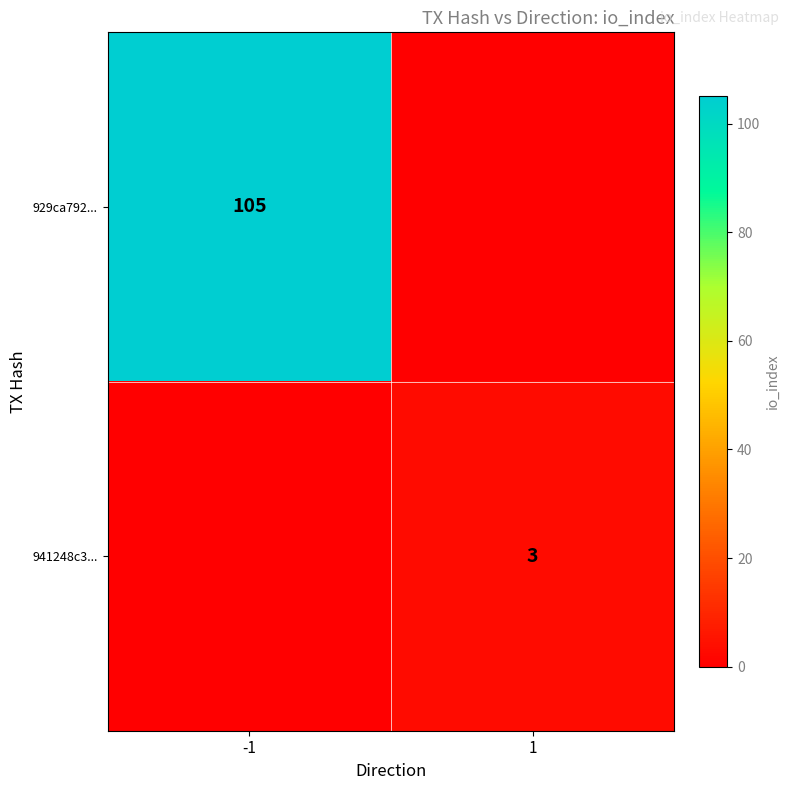

True or false: 929ca792... has a value of 0 at 1.

True